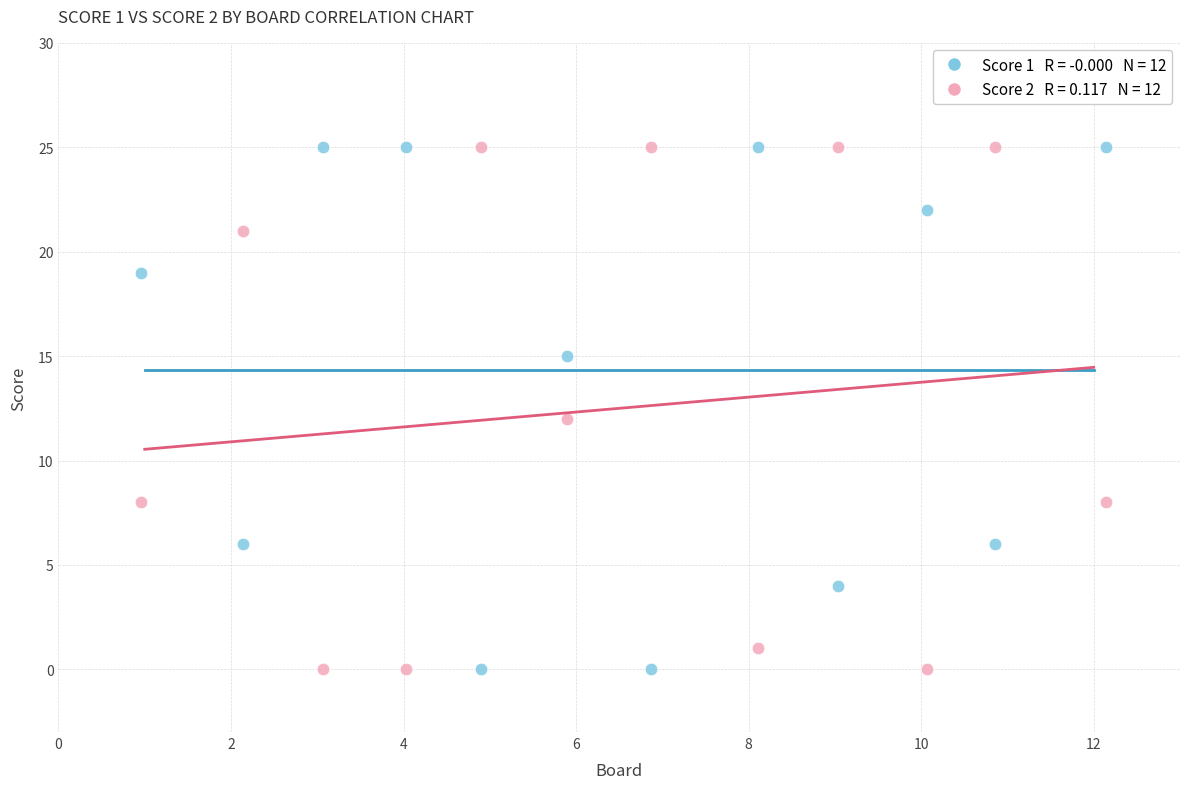

Across all data points, what is the range of Y values (max minus min)?

25